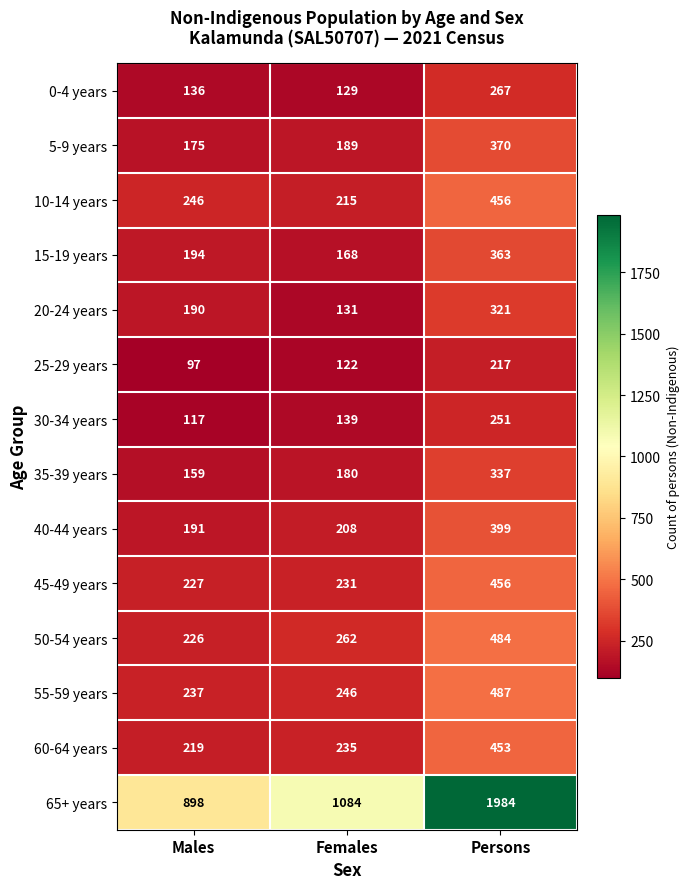

The value of 40-44 years at Persons is 399. True or false?

True